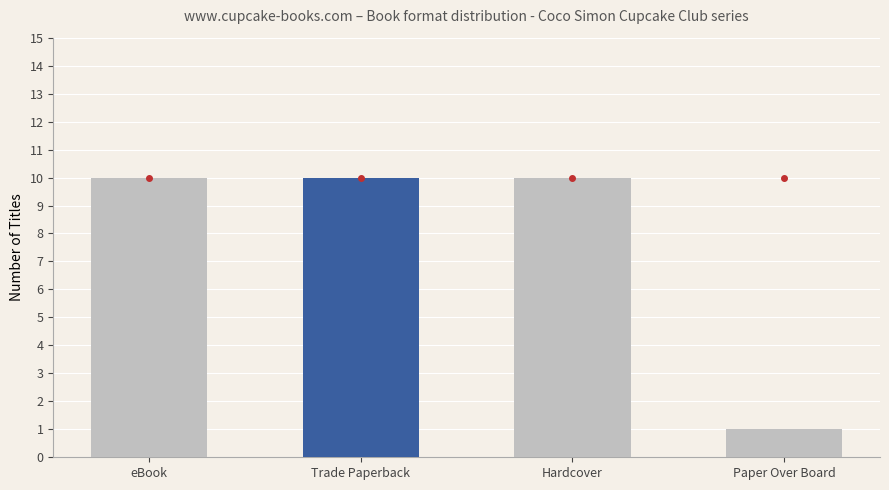

What is the change in value from eBook to Paper Over Board?

-9